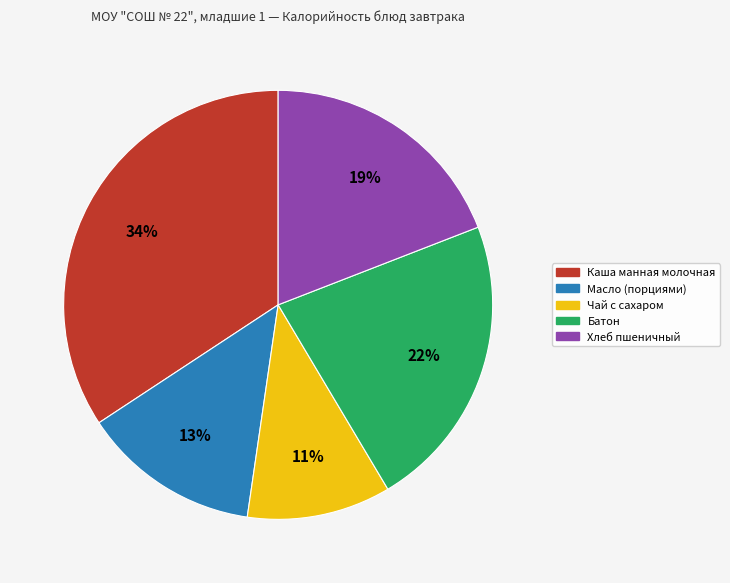

How many slices are in this pie chart?

5